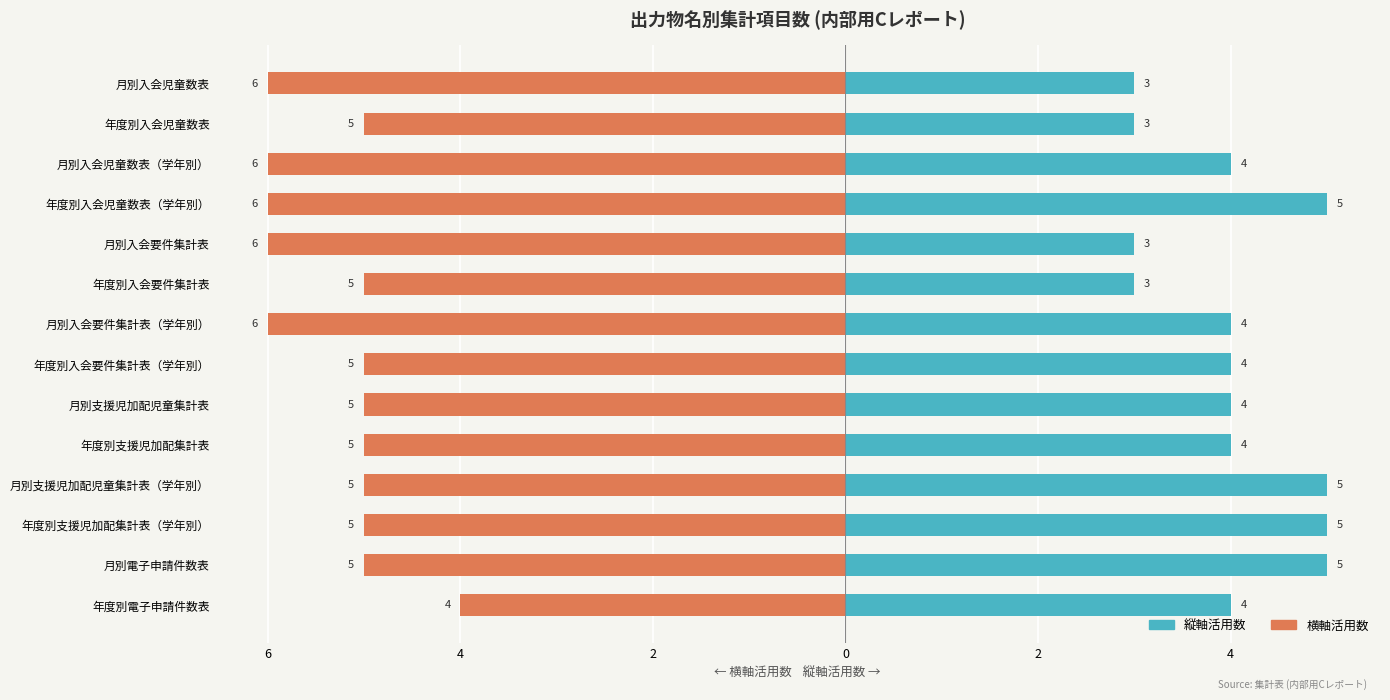

What are all the series names shown in the legend?

縦軸活用数, 横軸活用数